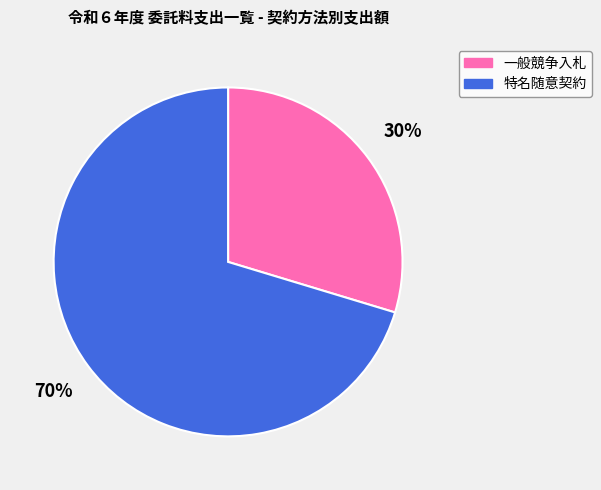

To the nearest percent, what is the combined percentage of 一般競争入札 and 特名随意契約?

100%